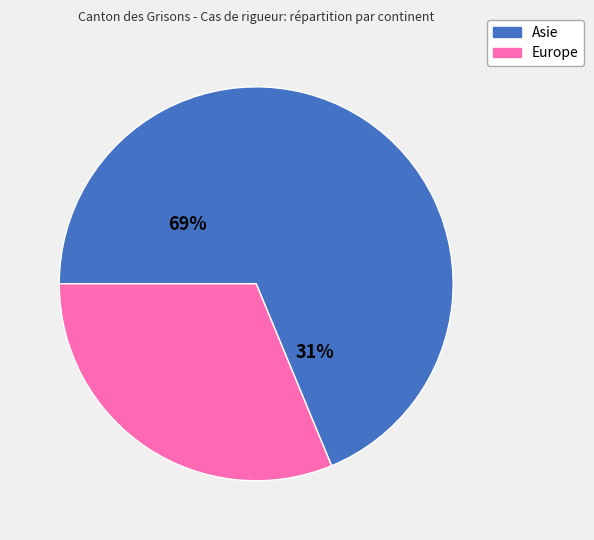

To the nearest percent, what is the difference between the Asie and Europe slice percentages?

38%